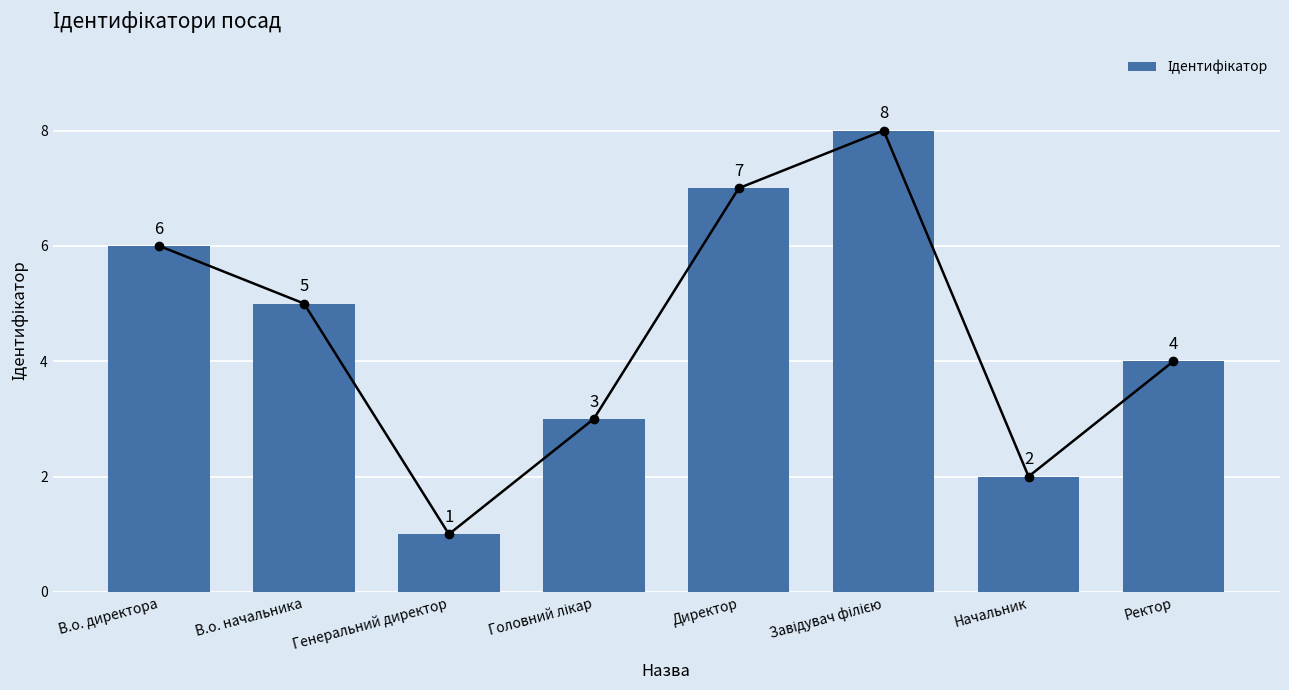

Reading left to right, transcribe all the data shown in this chart.

В.о. директора=6	В.о. начальника=5	Генеральний директор=1	Головний лікар=3	Директор=7	Завідувач філією=8	Начальник=2	Ректор=4